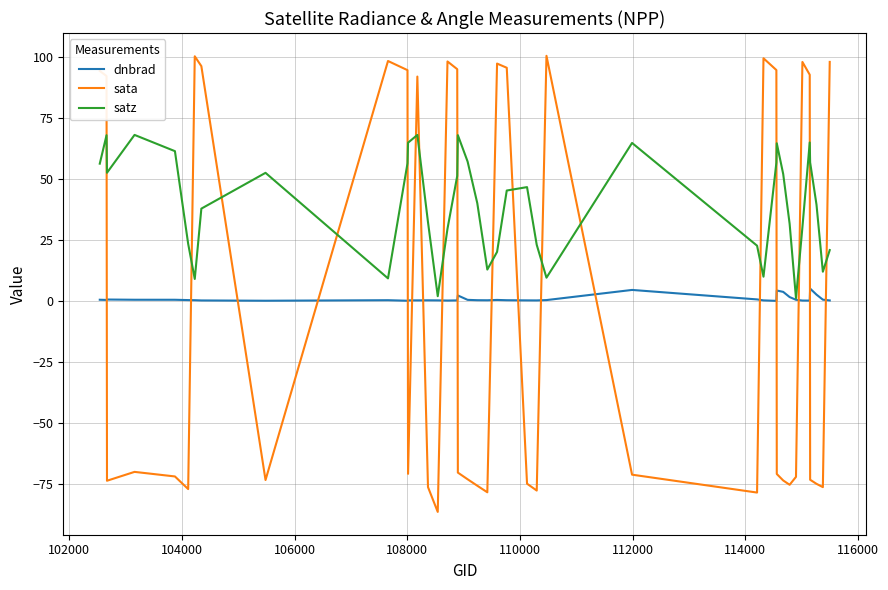

Which series has the largest total across all categories?

satz